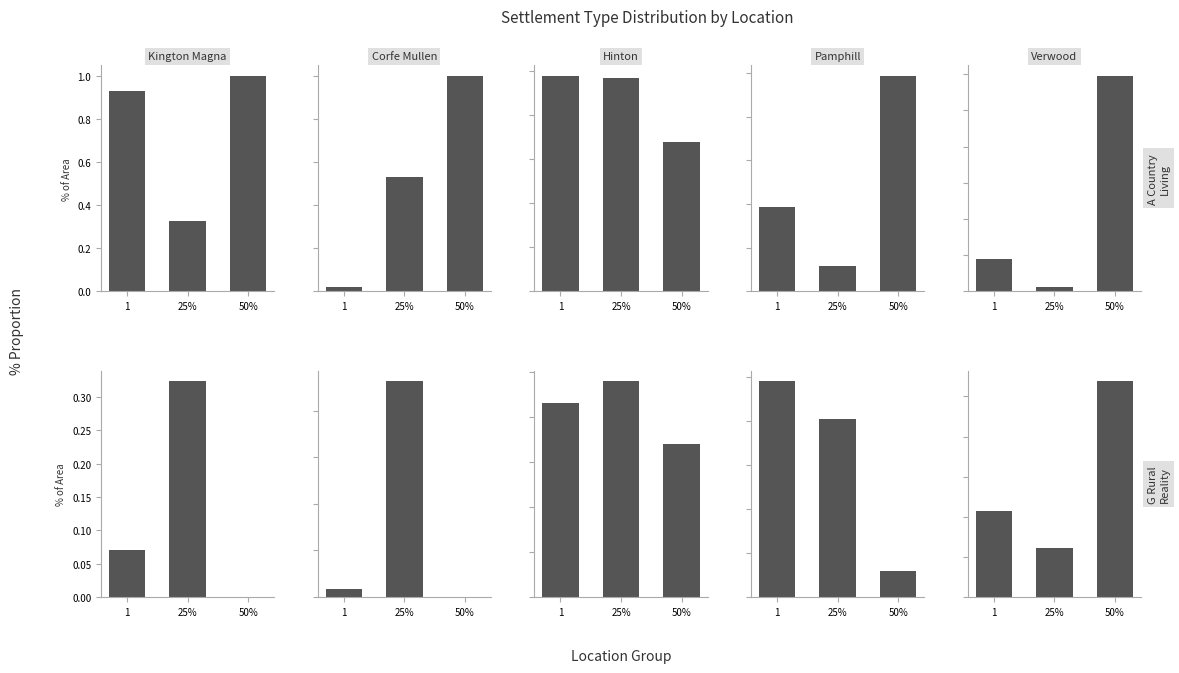

How many series are shown in this chart?

2